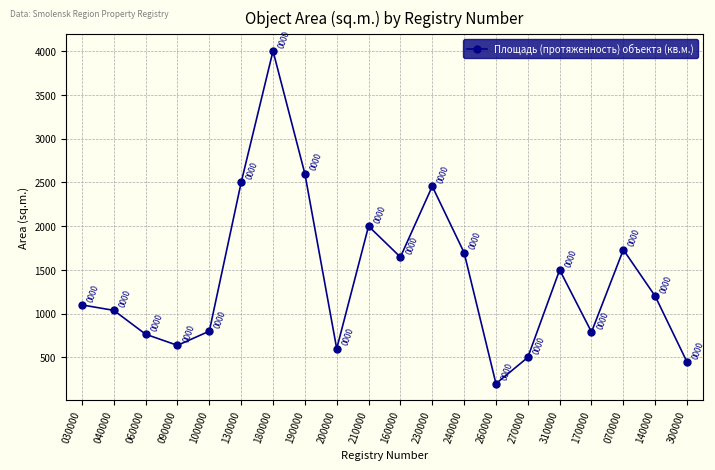

List the labels in order of value, smallest first.

260000, 300000, 270000, 200000, 090000, 060000, 170000, 100000, 040000, 030000, 140000, 310000, 160000, 240000, 070000, 210000, 230000, 130000, 190000, 180000